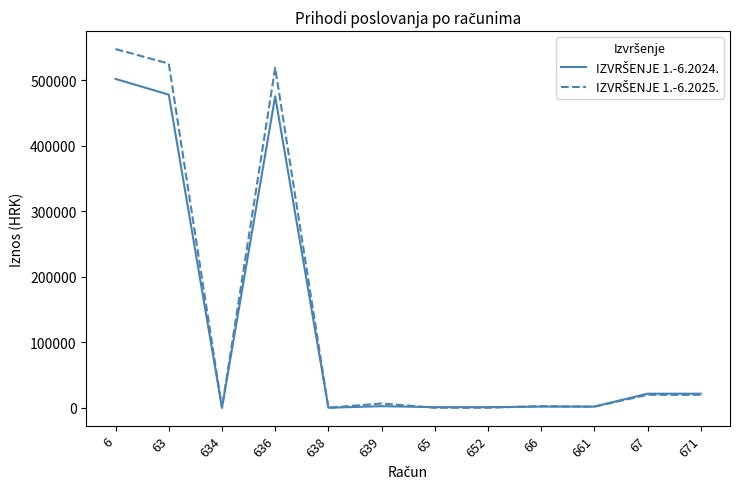

What is the total value across all series at 67?

41185.9